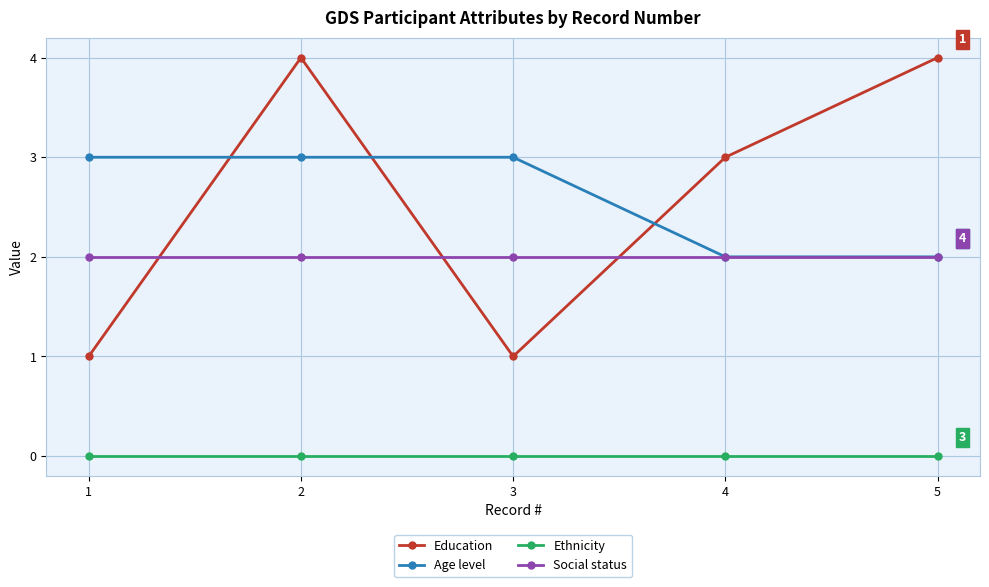

Reading left to right, extract all data points from this chart.

Education: 1=1	2=4	3=1	4=3	5=4
Age level: 1=3	2=3	3=3	4=2	5=2
Ethnicity: 1=0	2=0	3=0	4=0	5=0
Social status: 1=2	2=2	3=2	4=2	5=2